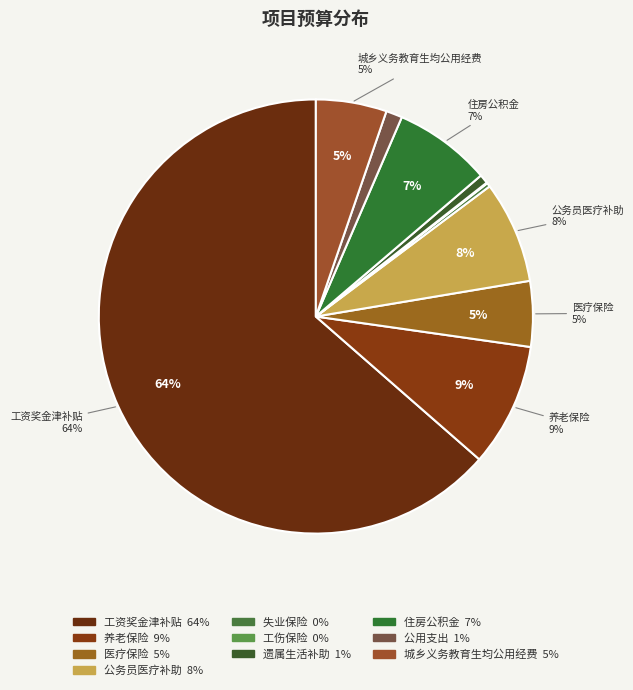

What percentage is NOT represented by 工资奖金津补贴?

36.4%